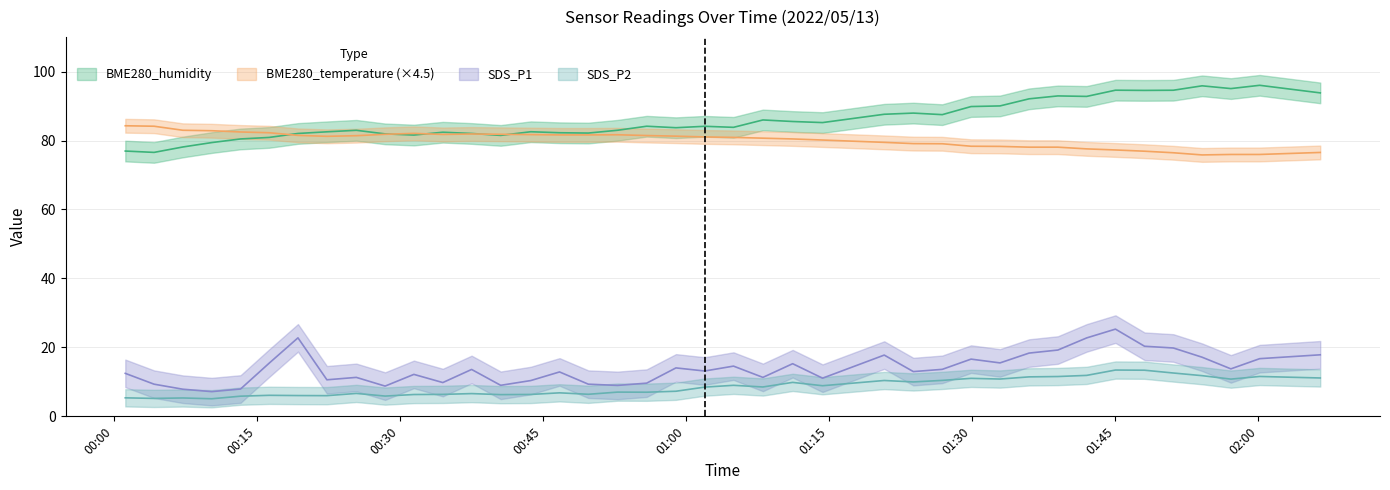

What is the smallest value displayed?

5.1